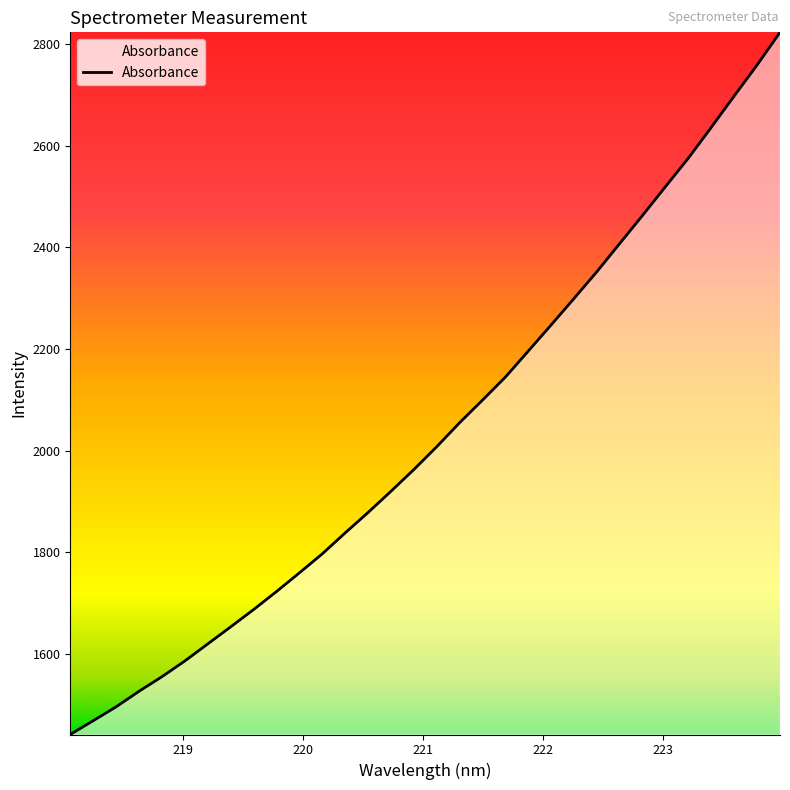

What is the minimum value shown in the chart?

1441.6